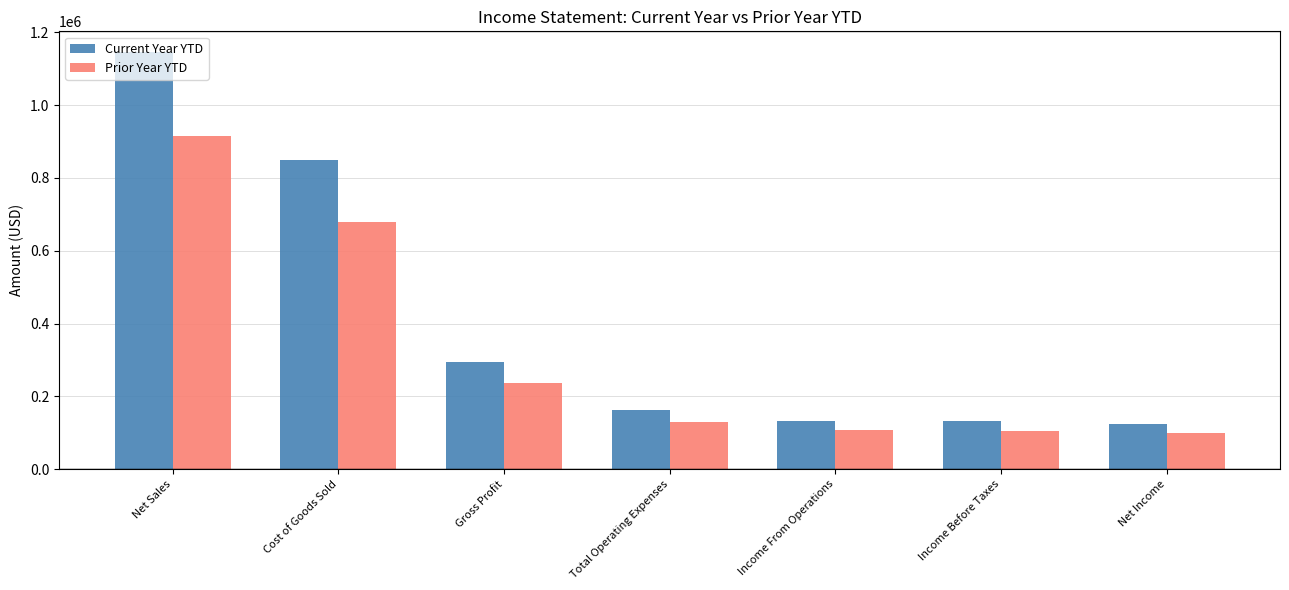

Which series has the largest total across all categories?

Current Year YTD